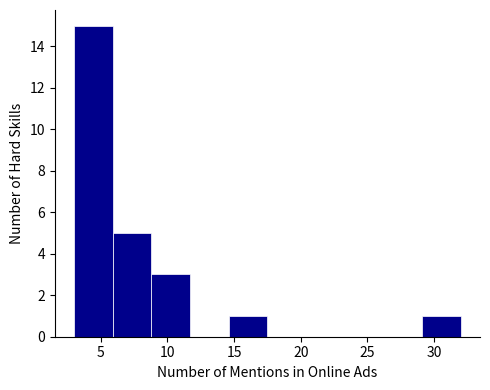

Which range on the x-axis has the tallest bar?

3.0 to 5.9